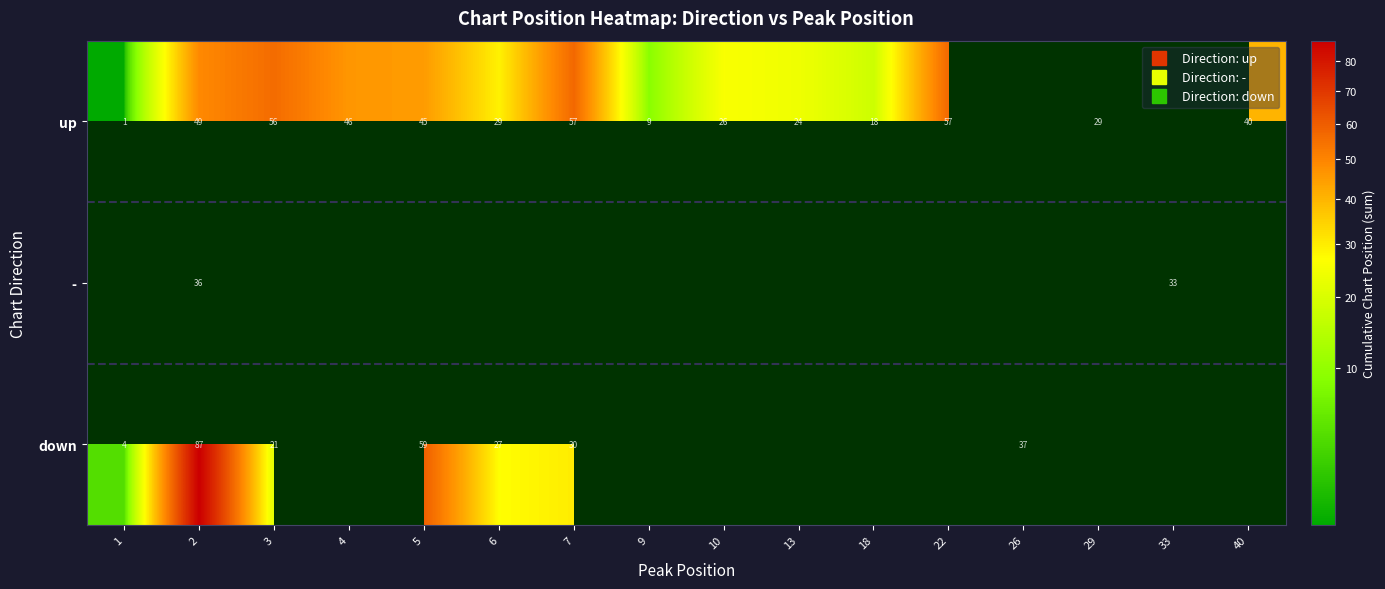

The up series shows 15 at 10. True or false?

False